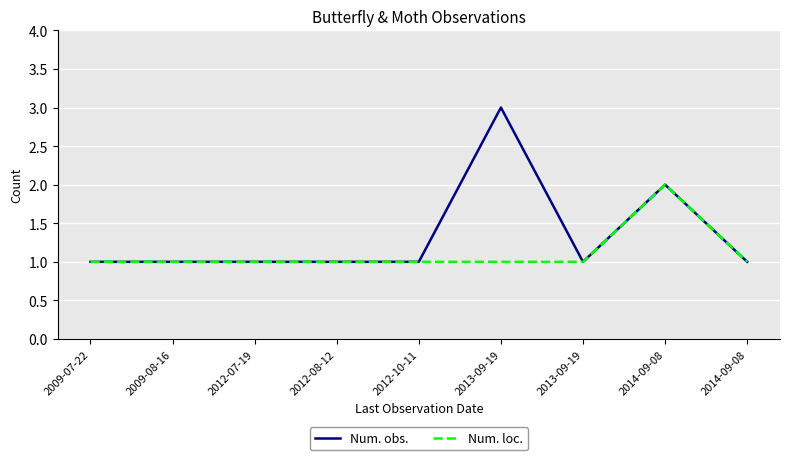

True or false: Num. loc. and Num. obs. cross at least once.

False